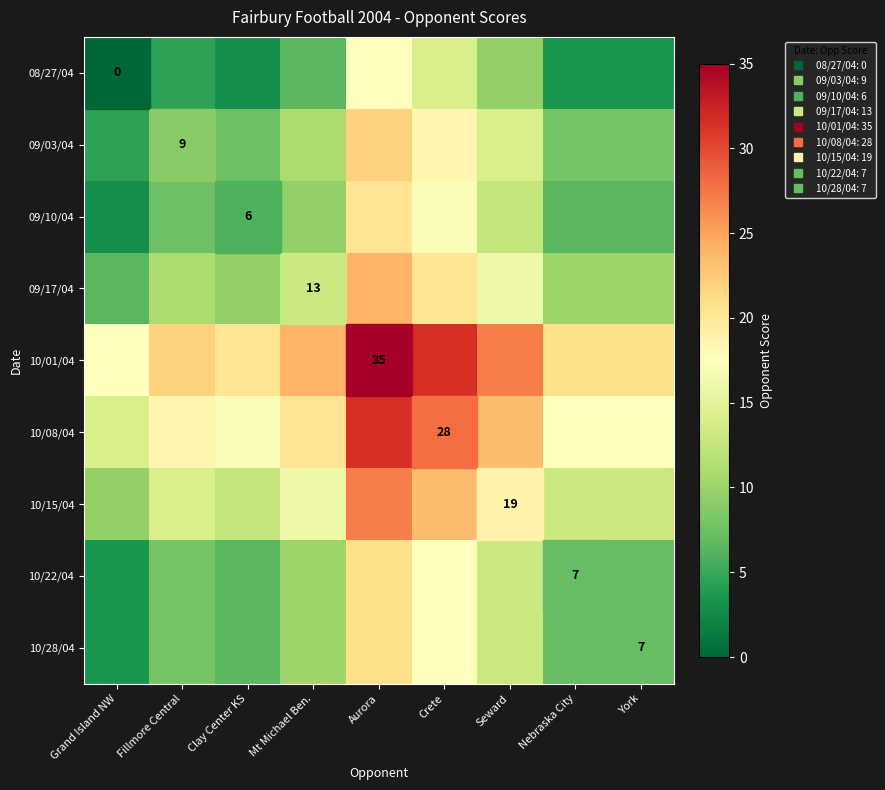

Which category has the lowest value across all series?

Grand Island NW